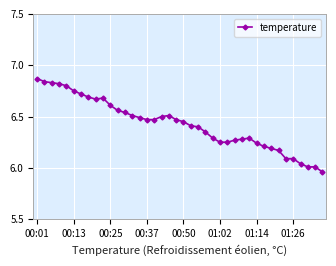

True or false: the data has more than 2 interior local peaks.

True